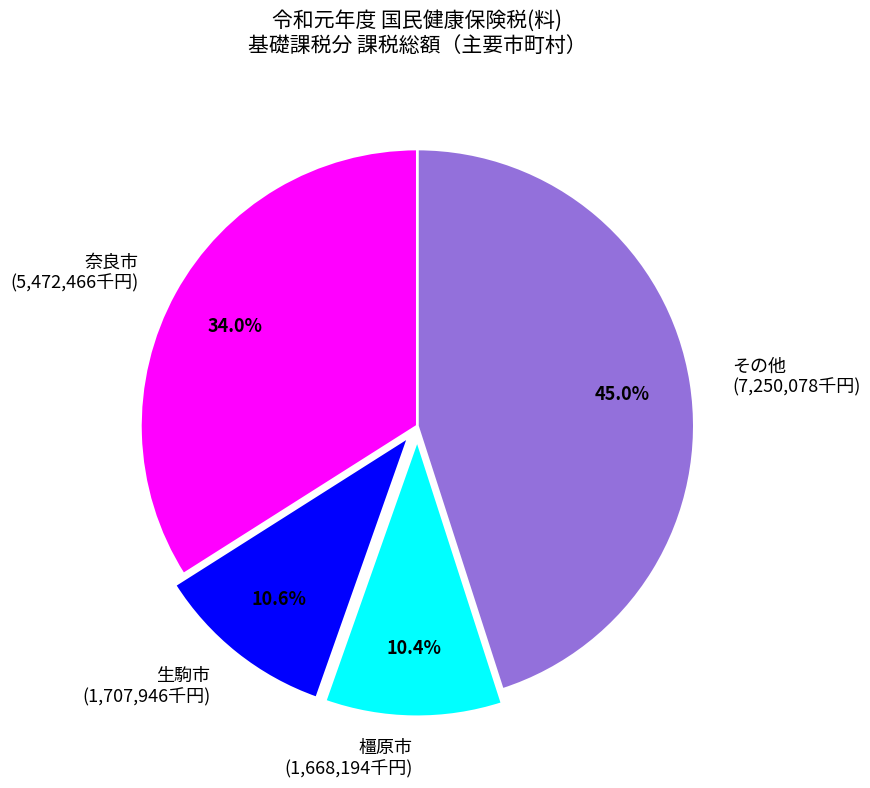

What is the ratio of the value at その他 (7,250,078千円) to the value at 橿原市 (1,668,194千円)?

4.3